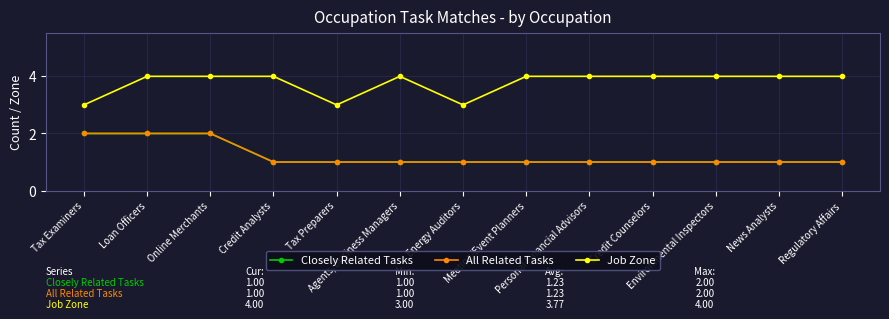

True or false: All Related Tasks and Job Zone intersect in this chart.

False